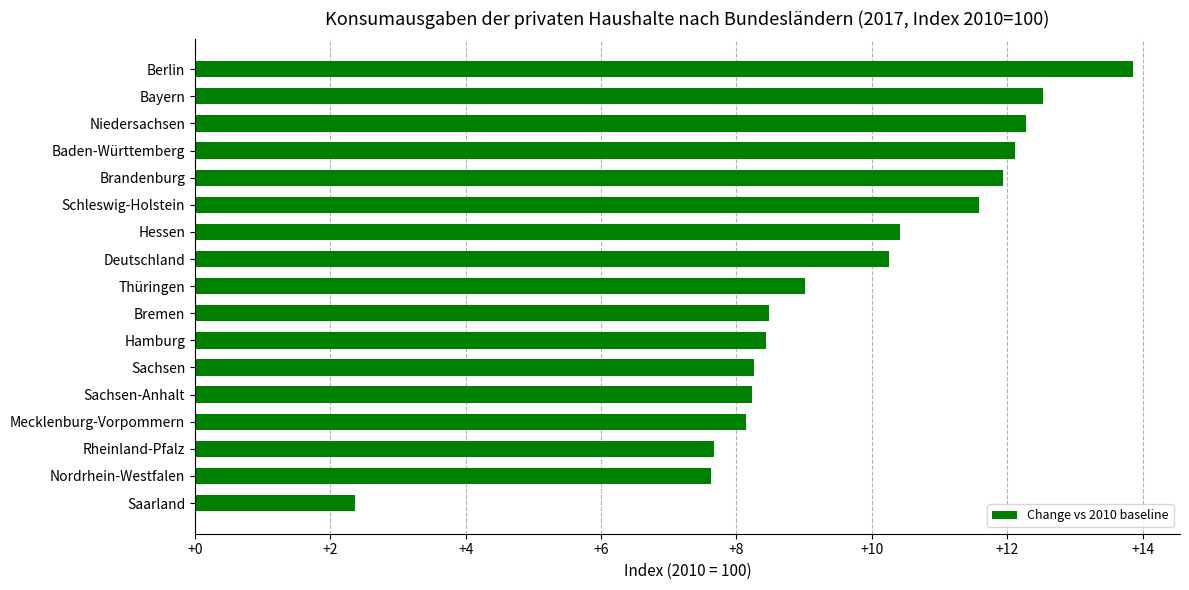

Is it true that the value at Schleswig-Holstein is 11.6?

True